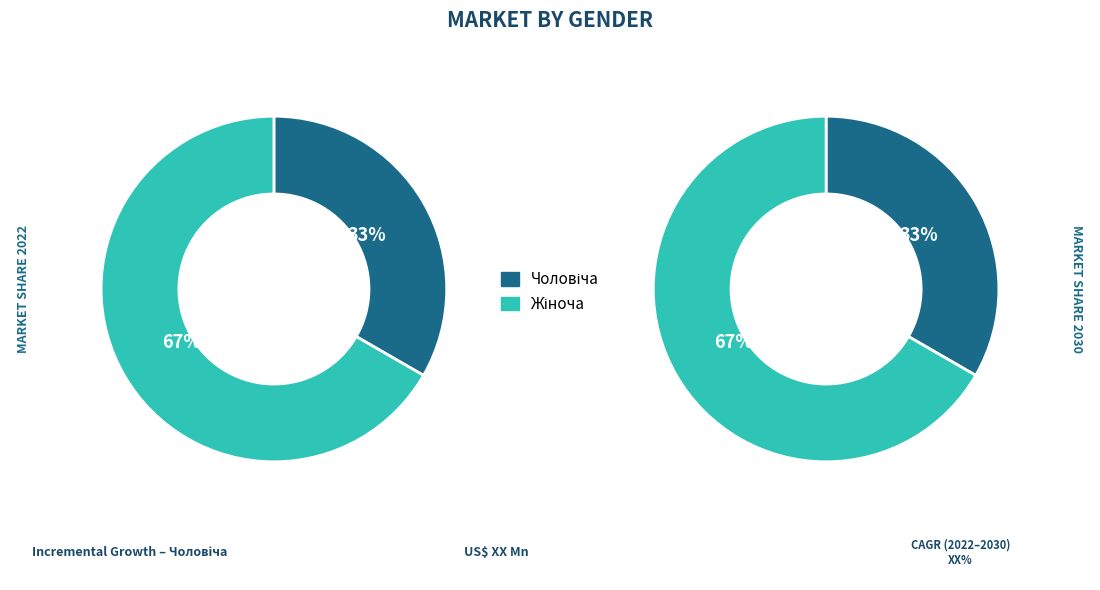

How many slices are in this pie chart?

2